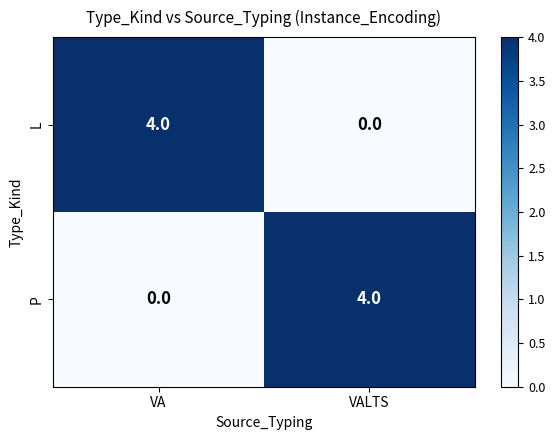

How many distinct data groups are displayed?

2